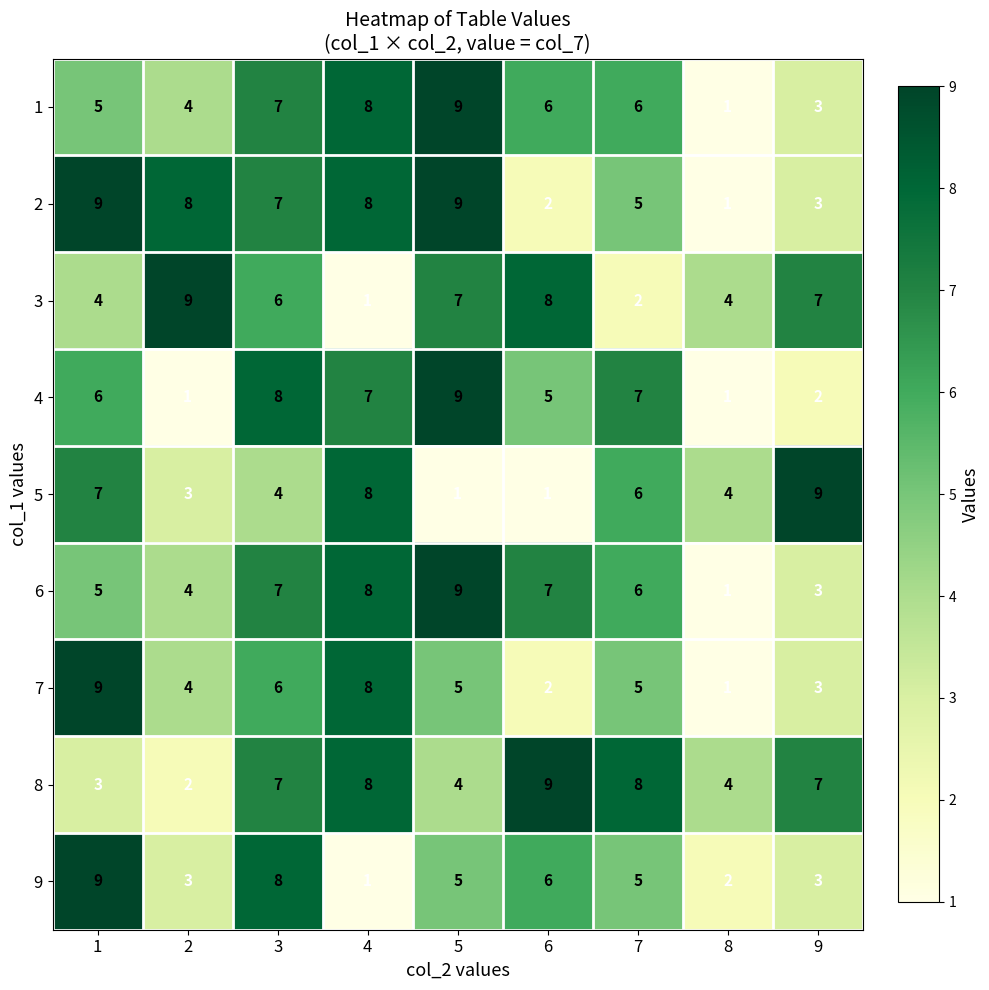

What is the difference between the maximum and minimum values in the 1 series?

8